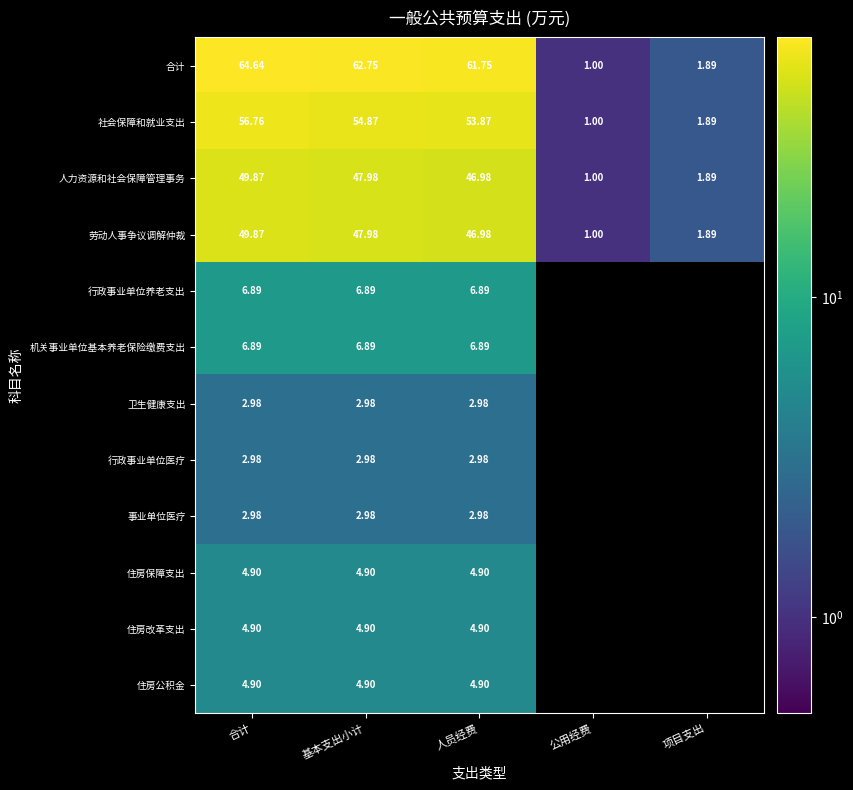

How many data points in 人力资源和社会保障管理事务 are above 46?

3